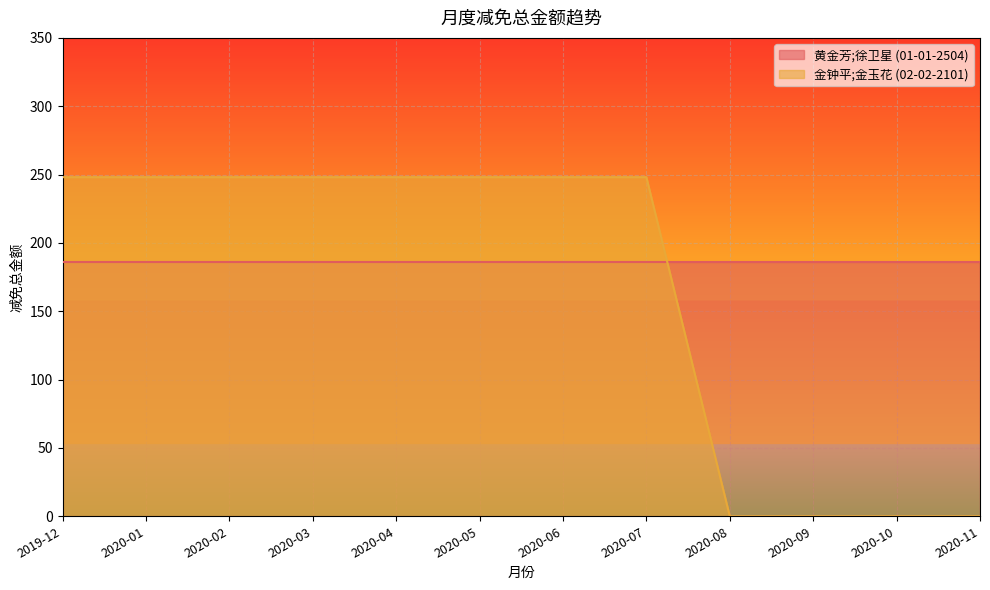

What is the label of the 9th point from the right?

2020-03